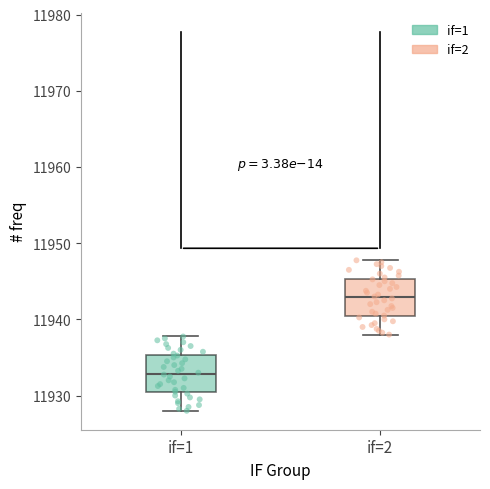

Reading left to right, transcribe this box plot: for each box, give where its median line is, the range the box spans, and where its two whiskers end, as read against the y-axis. The values are not printed on the chart, so give them approximately, as read against the axis.

if=1: median 11933, box 11930 to 11935, whiskers 11928 to 11938
if=2: median 11943, box 11940 to 11945, whiskers 11938 to 11948